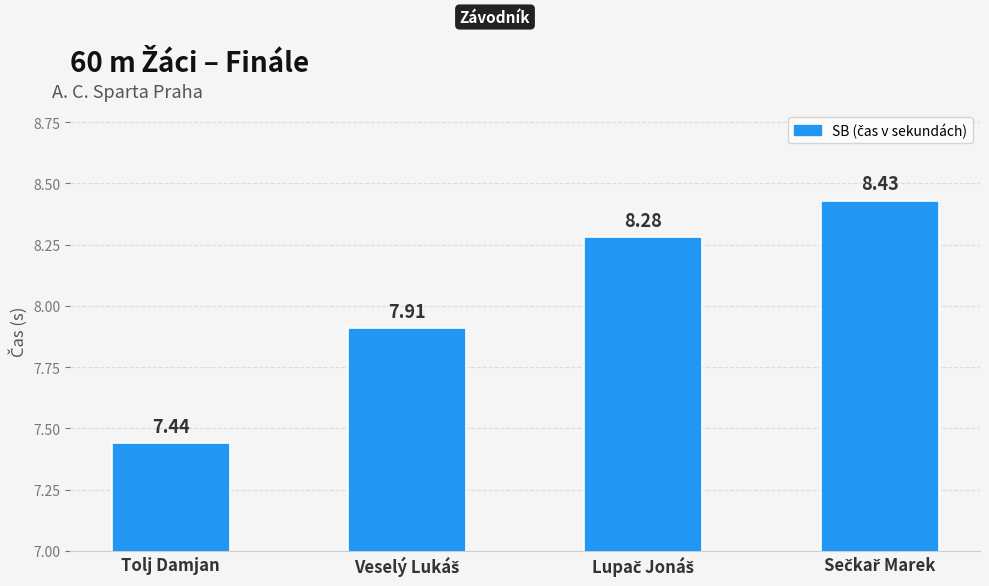

At which category does the chart reach its minimum across all series?

Tolj Damjan